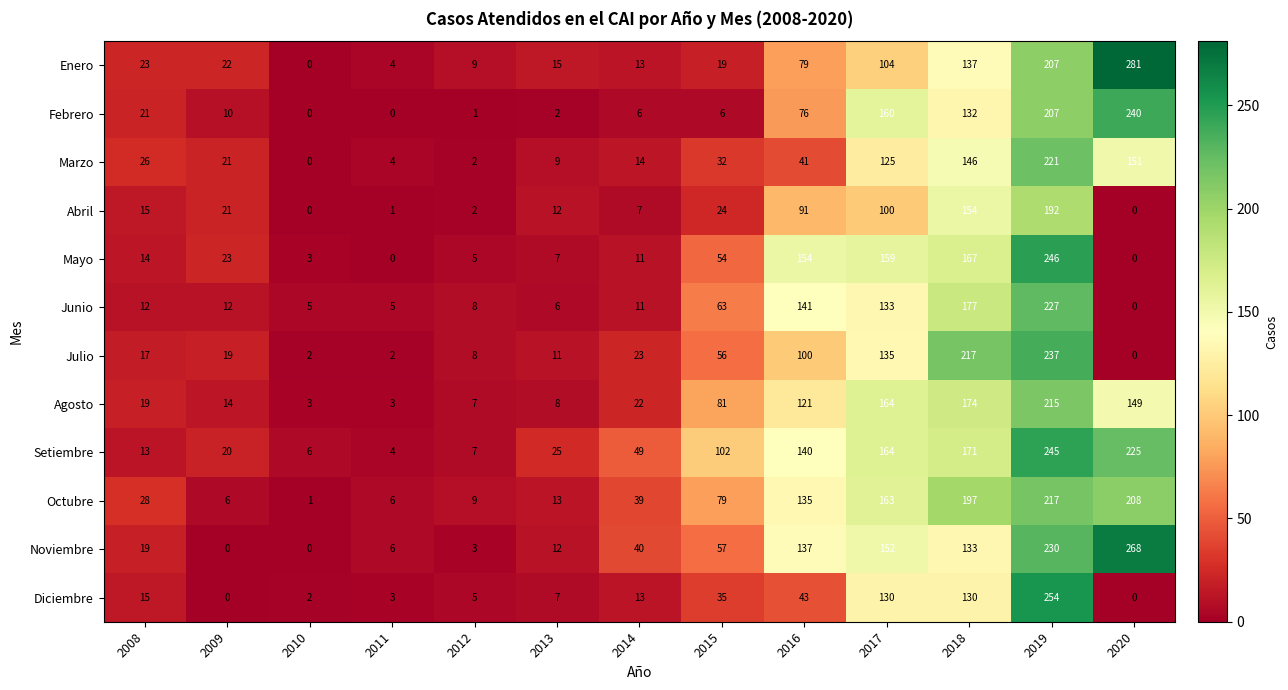

What is the spread (max minus min) of values at 2016?

113